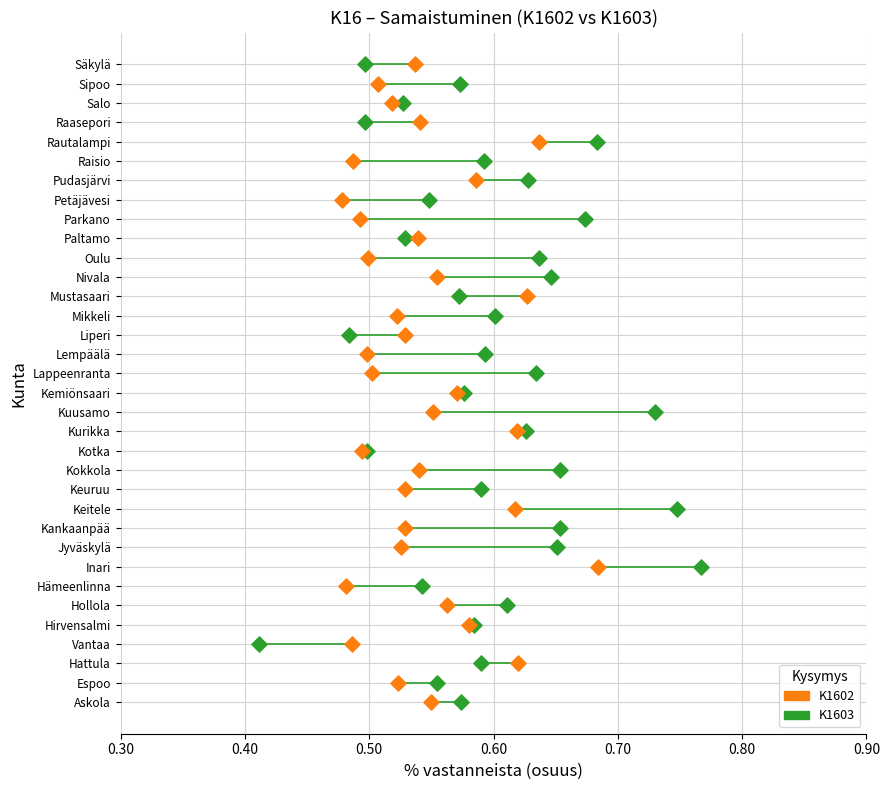

What are all the series names shown in the legend?

K1602, K1603